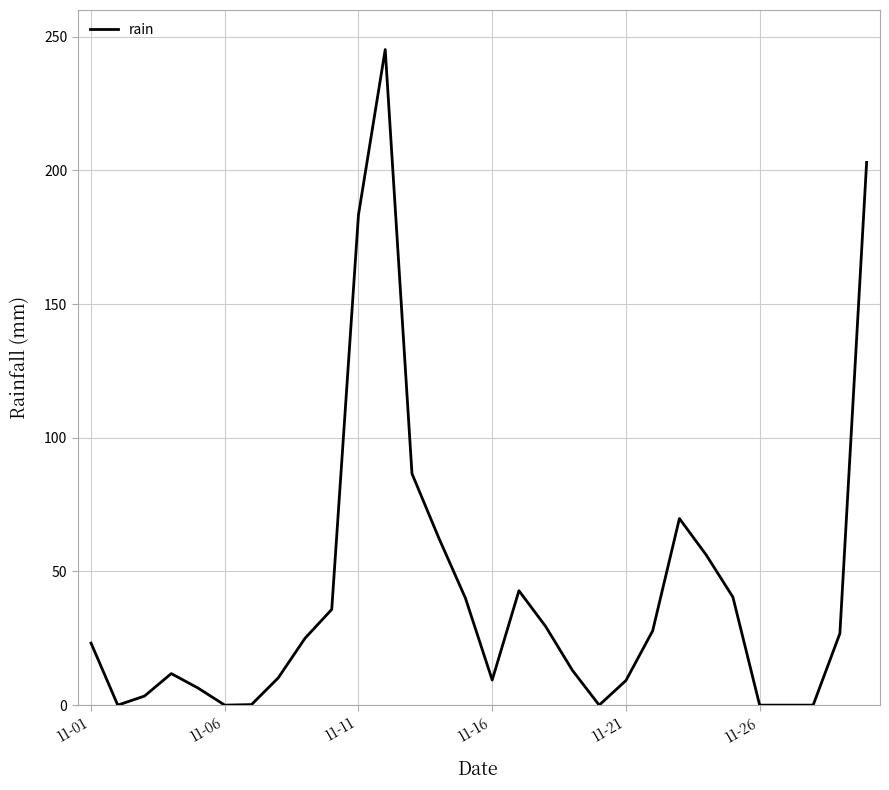

What is the difference between the maximum and minimum values?

245.2